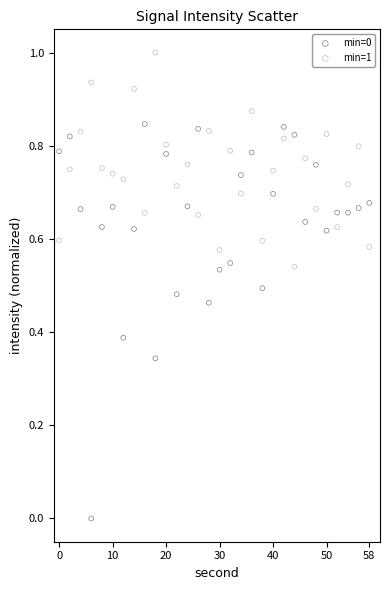

What is the X range (max minus min) for the scatter plot?

58.0